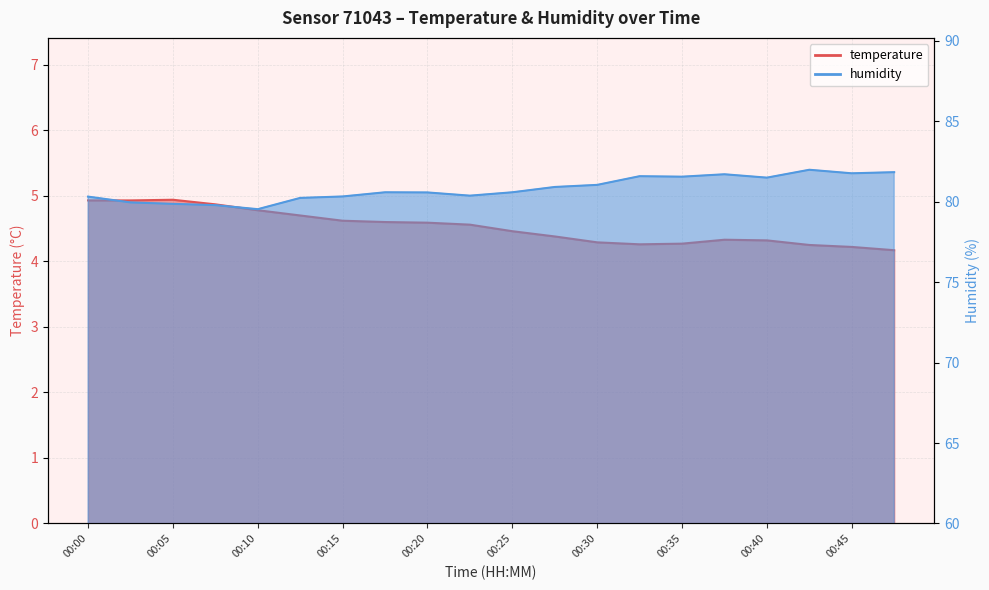

Is the value of temperature at 00:00 greater than the value of humidity at 00:03?

No